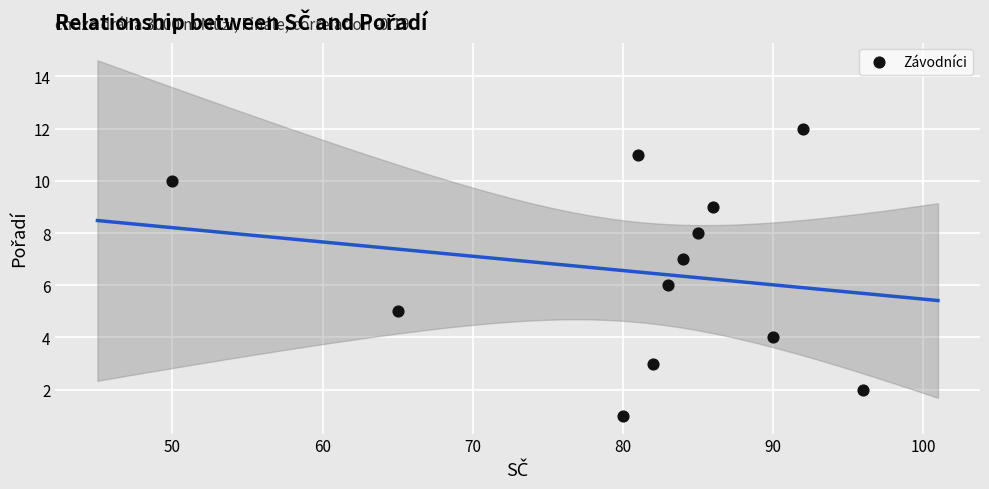

What is the range of X values (max minus min)?

46